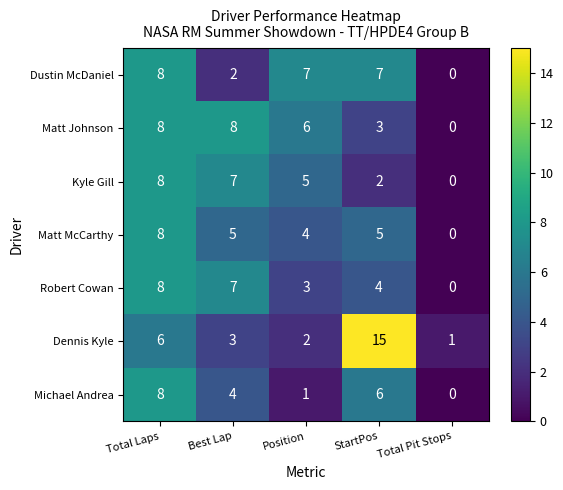

Between Best Lap and Position, which series saw the biggest shift?

Dustin McDaniel